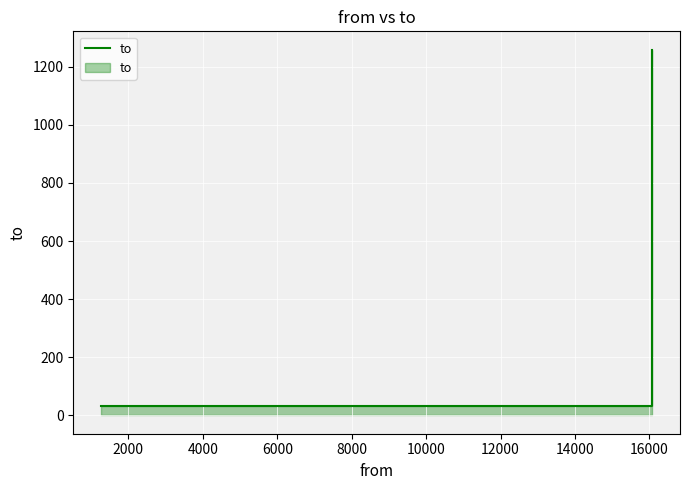

What is the smallest value displayed?

33